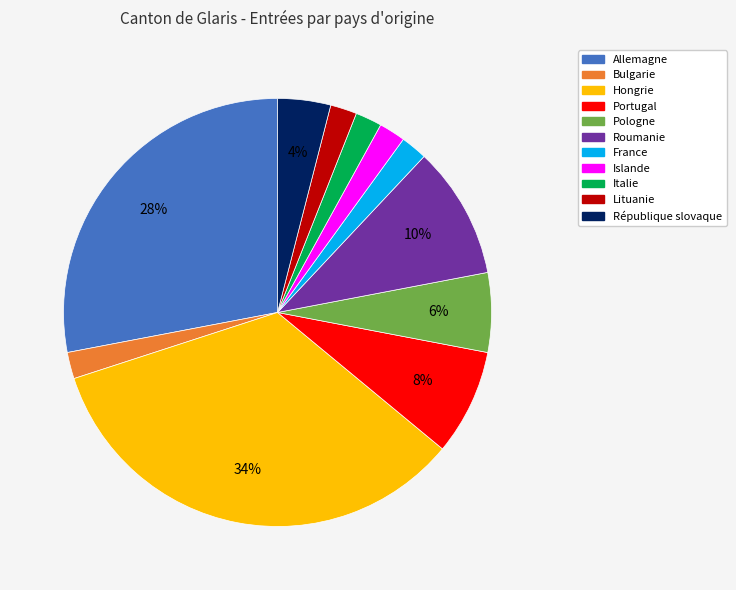

To the nearest percent, what is the combined percentage of France and Allemagne?

30%